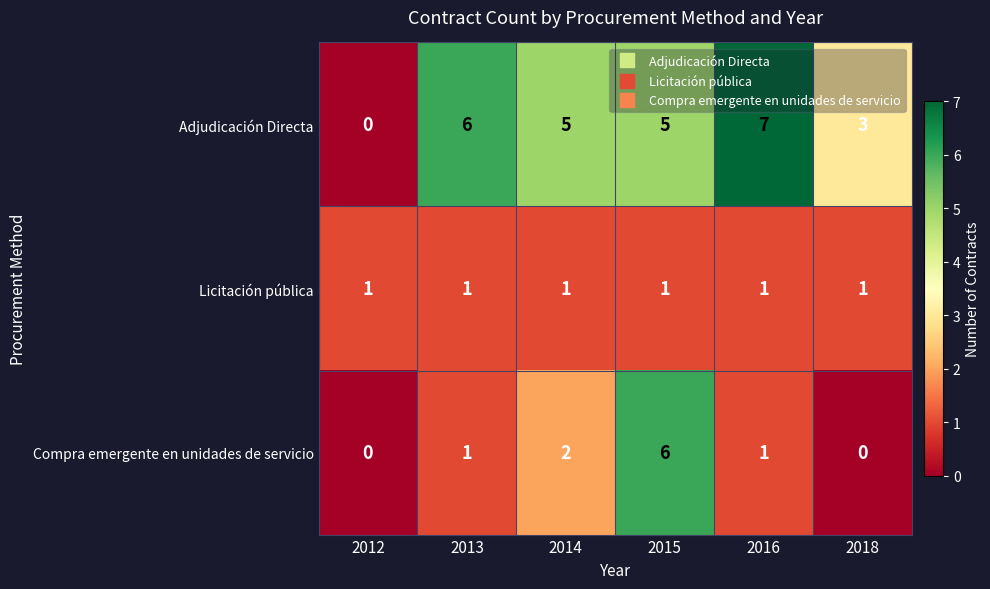

What is the spread (max minus min) of values at 2015?

5